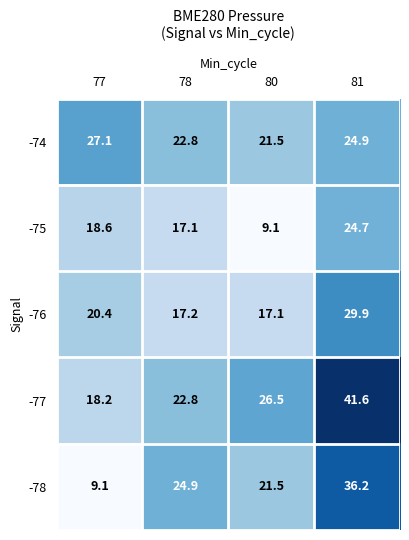

What is the total value across all series at 80?

95.7